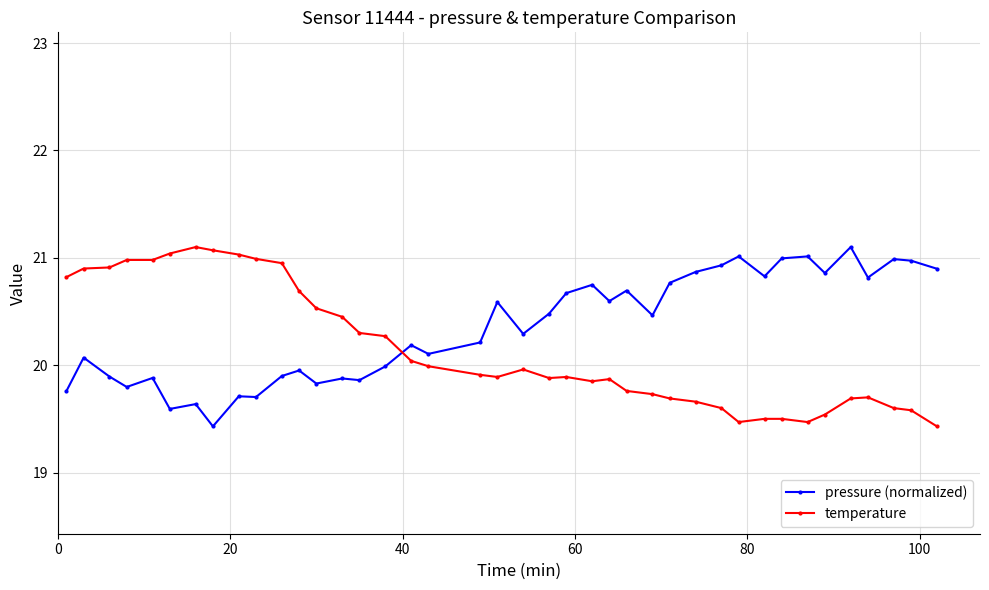

What is the maximum value shown in the chart?

21.1